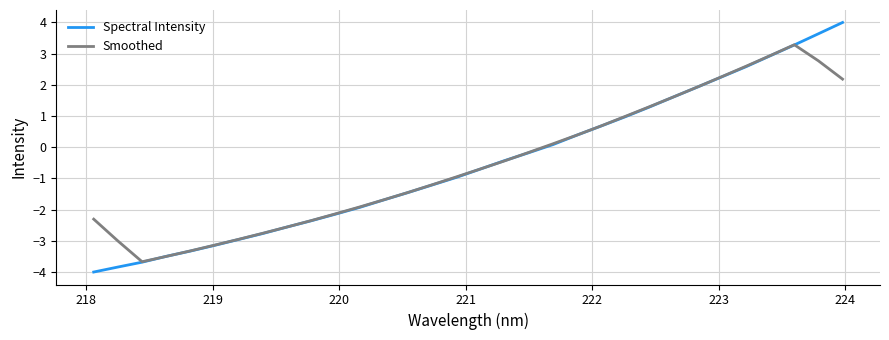

True or false: Spectral Intensity has more than 1 points higher than both neighbors.

False